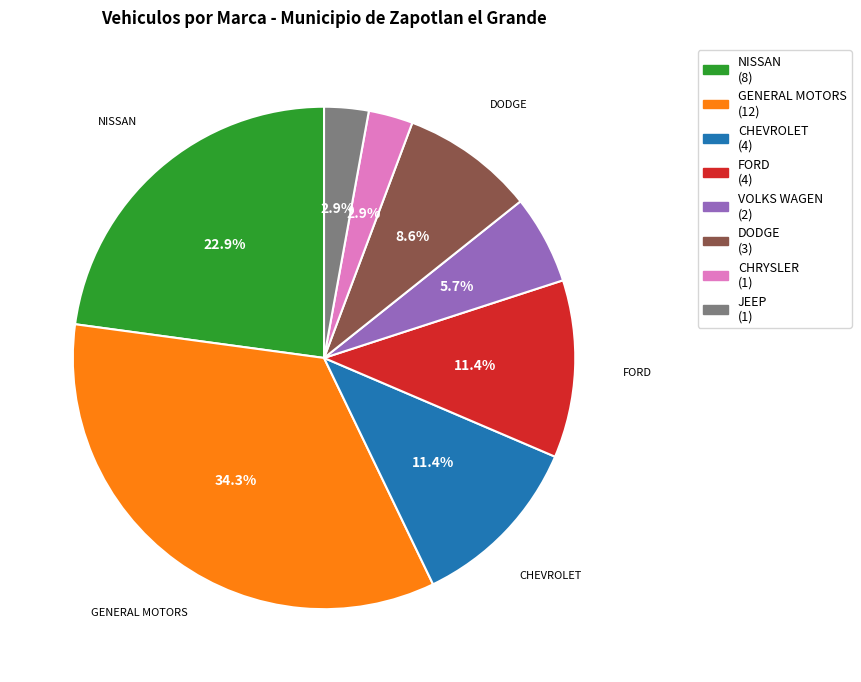

To the nearest percent, what percentage of the pie is VOLKS WAGEN?

6%